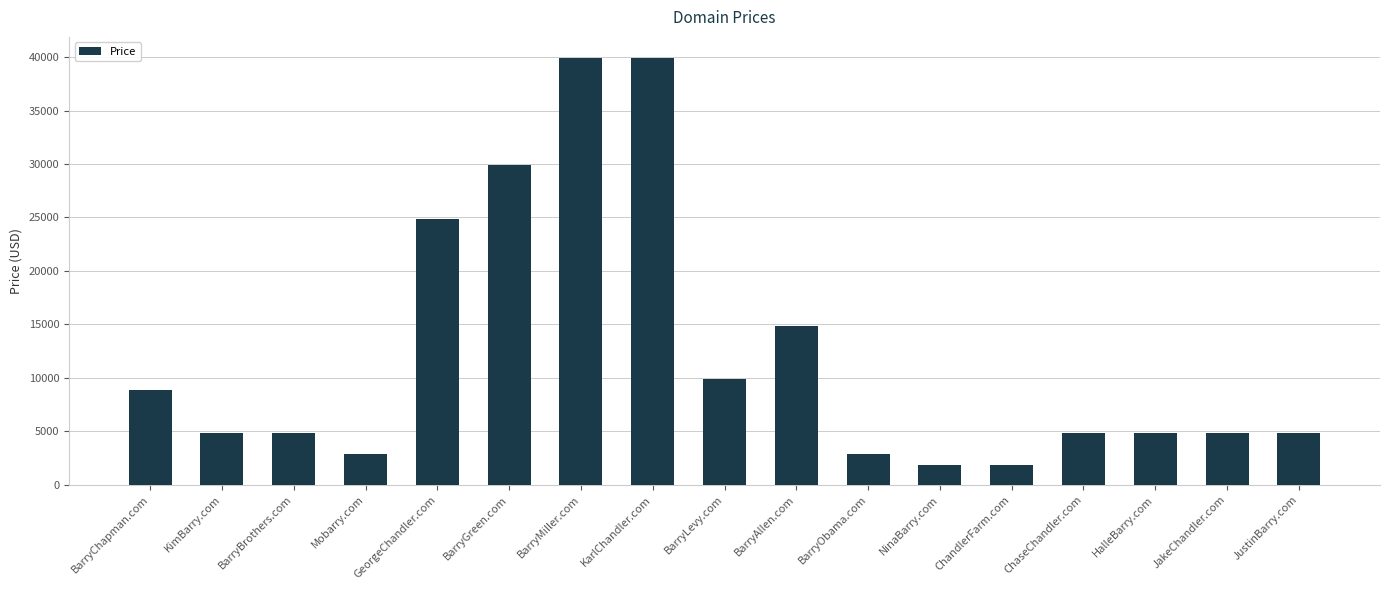

What position from the left is GeorgeChandler.com?

5